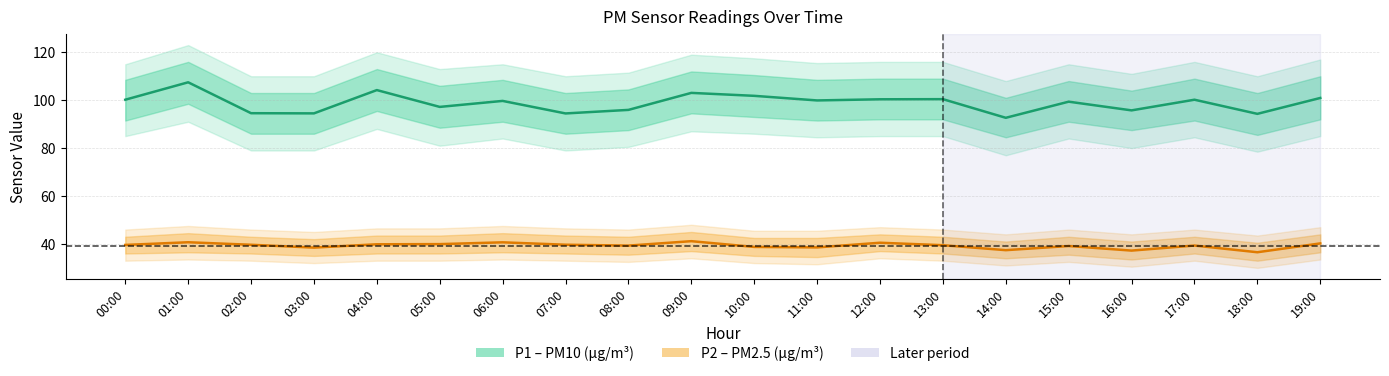

At which category does P2 (PM2.5) reach its first local peak?

01:00